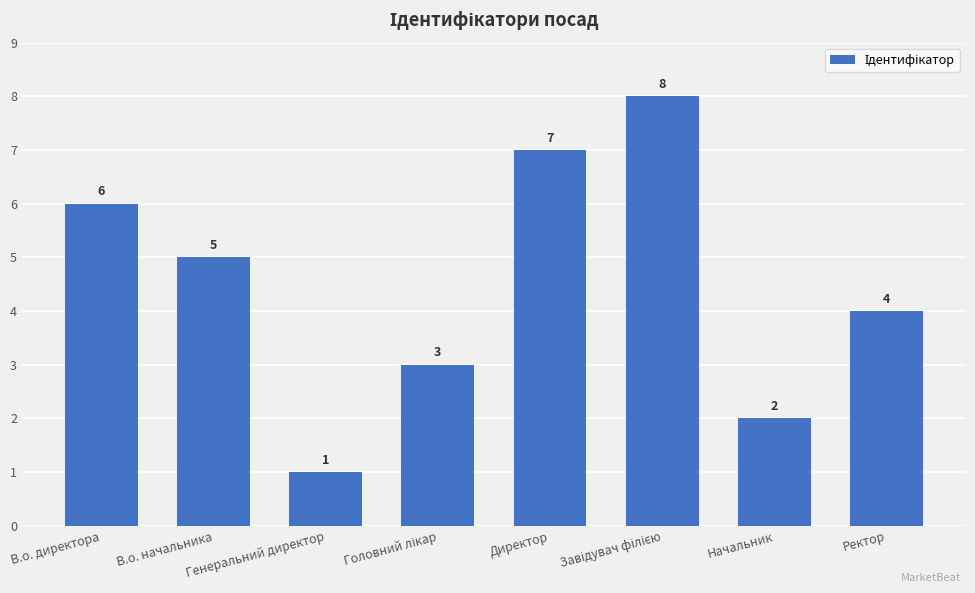

Count the number of categories in the chart.

8